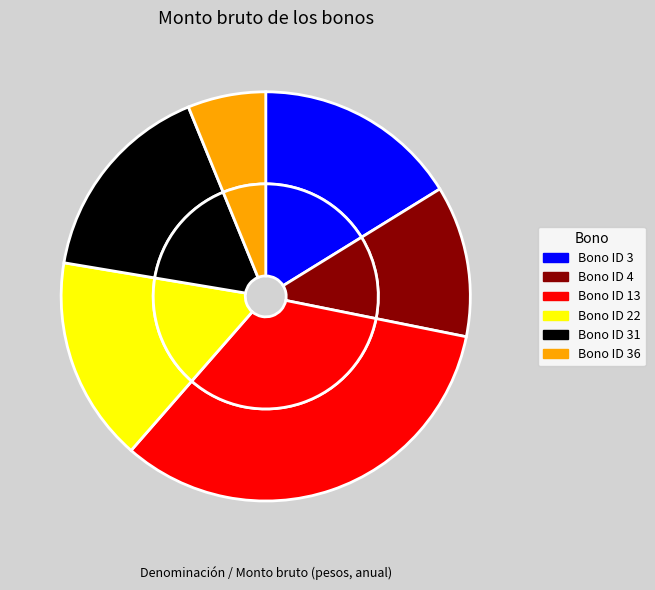

Which category has the smallest portion of the pie?

Bono ID 36